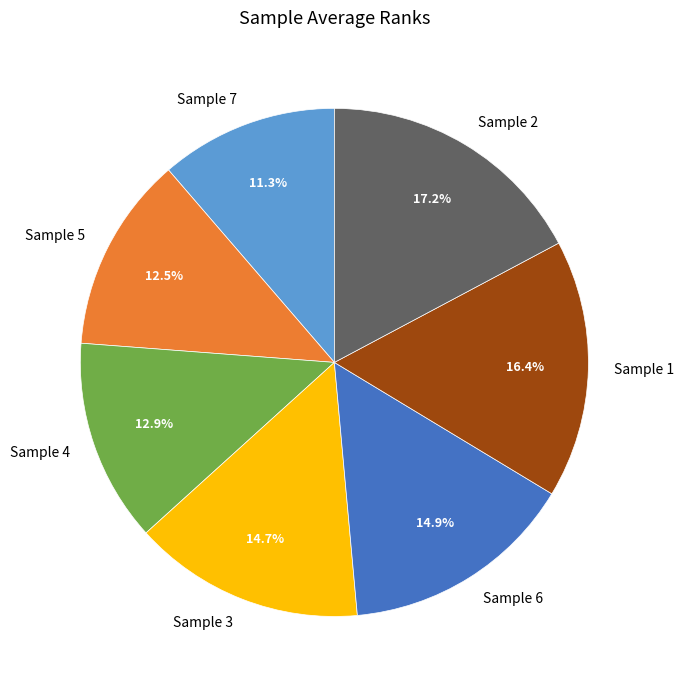

Approximately how many times larger is the value at Sample 7 compared to Sample 3?

0.8